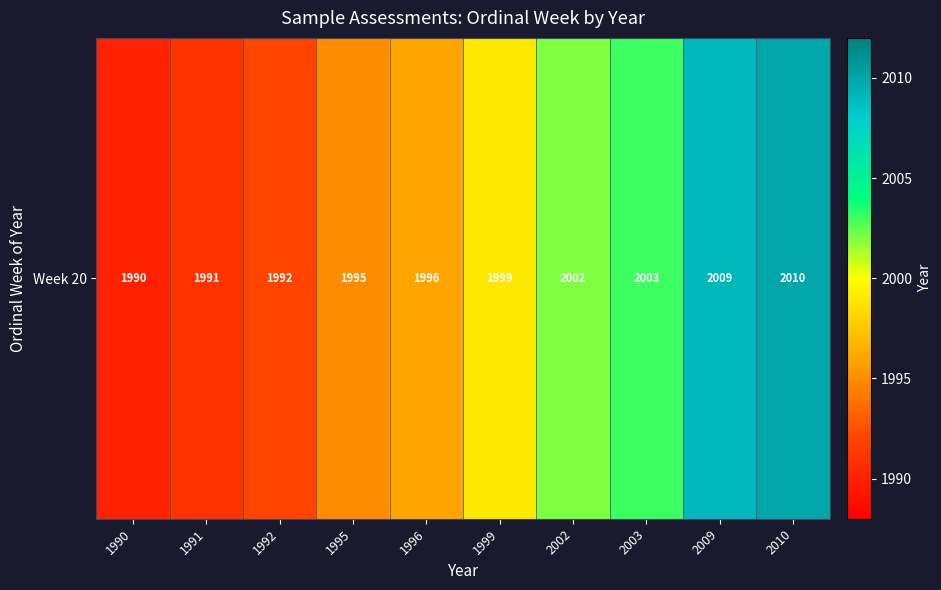

The value at 1995 is 1995. True or false?

True